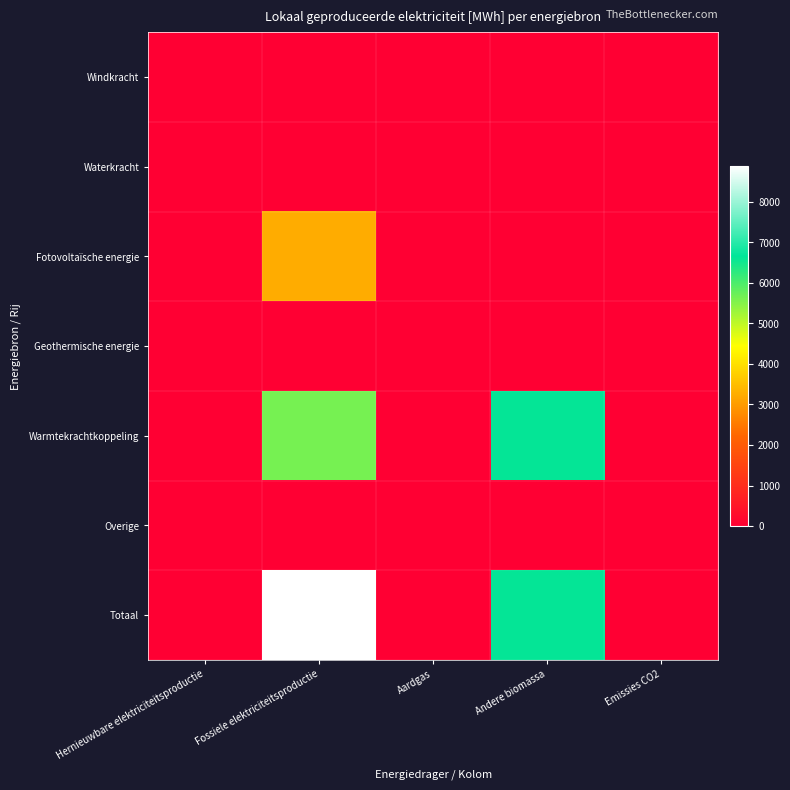

Reading left to right, transcribe all the data shown in this chart.

Windkracht: Hernieuwbare elektriciteitsproductie=0.0	Fossiele elektriciteitsproductie=0.0	Aardgas=0.0	Andere biomassa=0.0	Emissies CO2=0.0
Waterkracht: Hernieuwbare elektriciteitsproductie=0.0	Fossiele elektriciteitsproductie=0.0	Aardgas=0.0	Andere biomassa=0.0	Emissies CO2=0.0
Fotovoltaïsche energie: Hernieuwbare elektriciteitsproductie=0.0	Fossiele elektriciteitsproductie=3258.6	Aardgas=0.0	Andere biomassa=0.0	Emissies CO2=0.0
Geothermische energie: Hernieuwbare elektriciteitsproductie=0.0	Fossiele elektriciteitsproductie=0.0	Aardgas=0.0	Andere biomassa=0.0	Emissies CO2=0.0
Warmtekrachtkoppeling: Hernieuwbare elektriciteitsproductie=0.0	Fossiele elektriciteitsproductie=5625.0	Aardgas=0.0	Andere biomassa=6617.6	Emissies CO2=0.0
Overige: Hernieuwbare elektriciteitsproductie=0.0	Fossiele elektriciteitsproductie=0.0	Aardgas=0.0	Andere biomassa=0.0	Emissies CO2=0.0
Totaal: Hernieuwbare elektriciteitsproductie=0.0	Fossiele elektriciteitsproductie=8883.6	Aardgas=0.0	Andere biomassa=6617.6	Emissies CO2=0.0